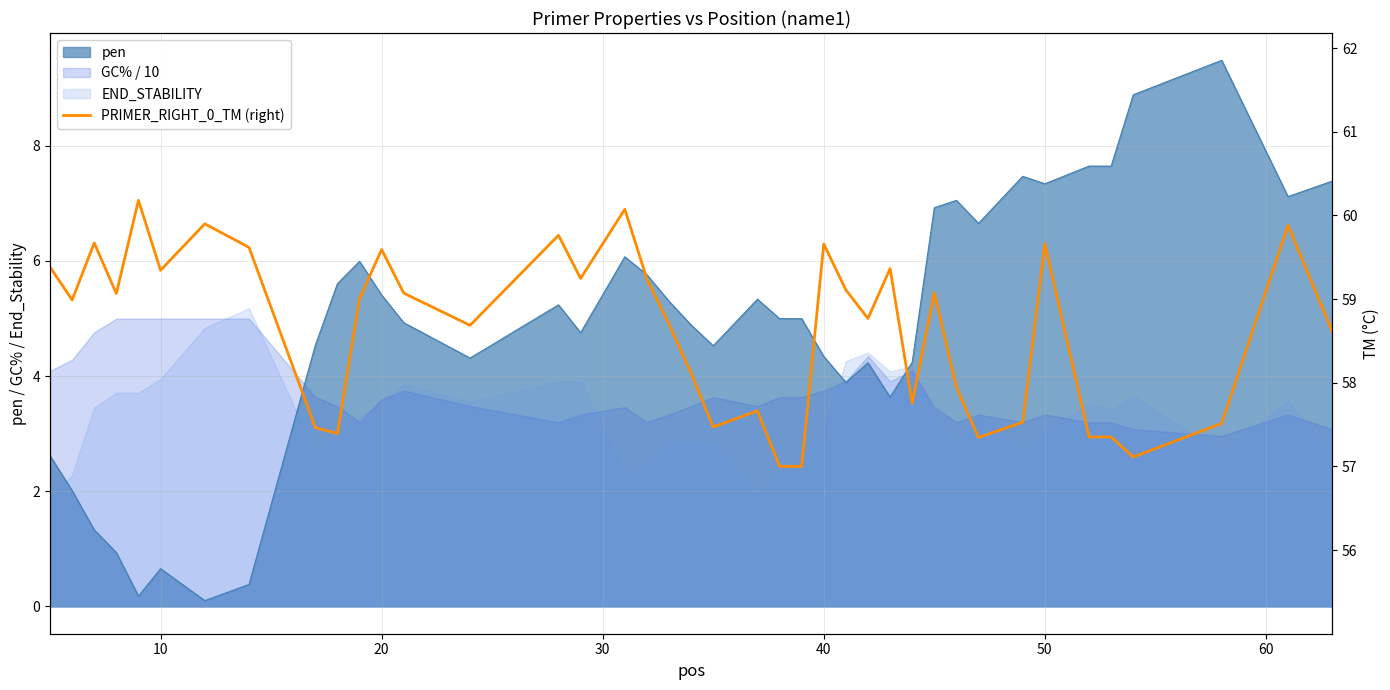

What is the maximum value shown in the chart?

60.2